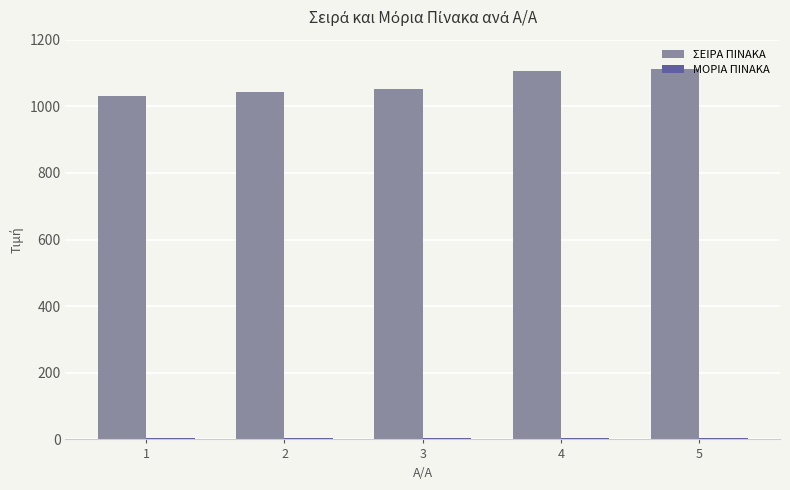

Are the bars grouped side by side (vs. stacked)?

Yes